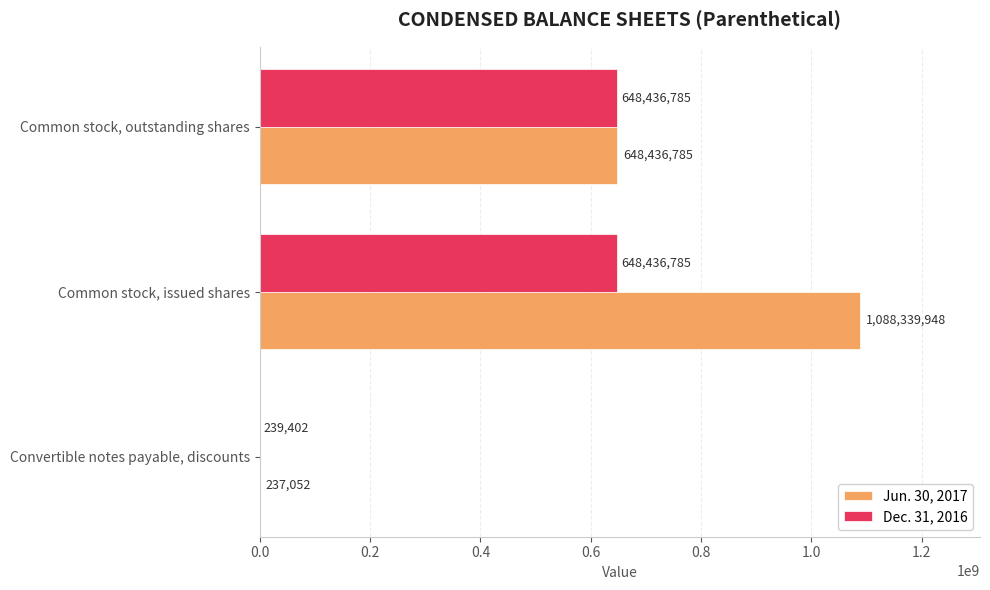

At which category is the sum across all series the highest?

Common stock, issued shares